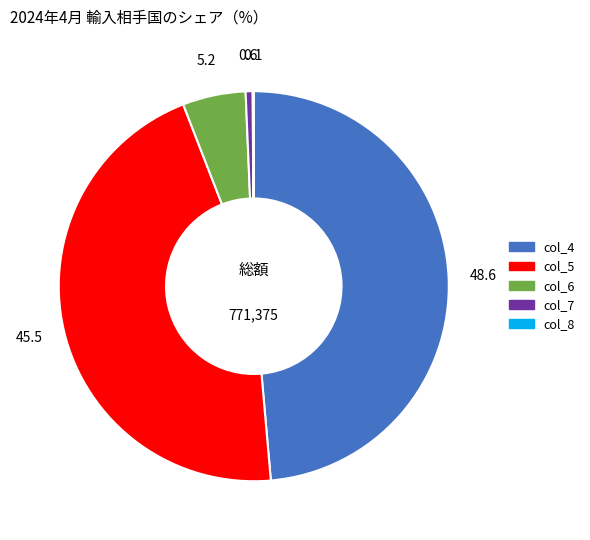

Does col_5 represent more than half of the total?

No